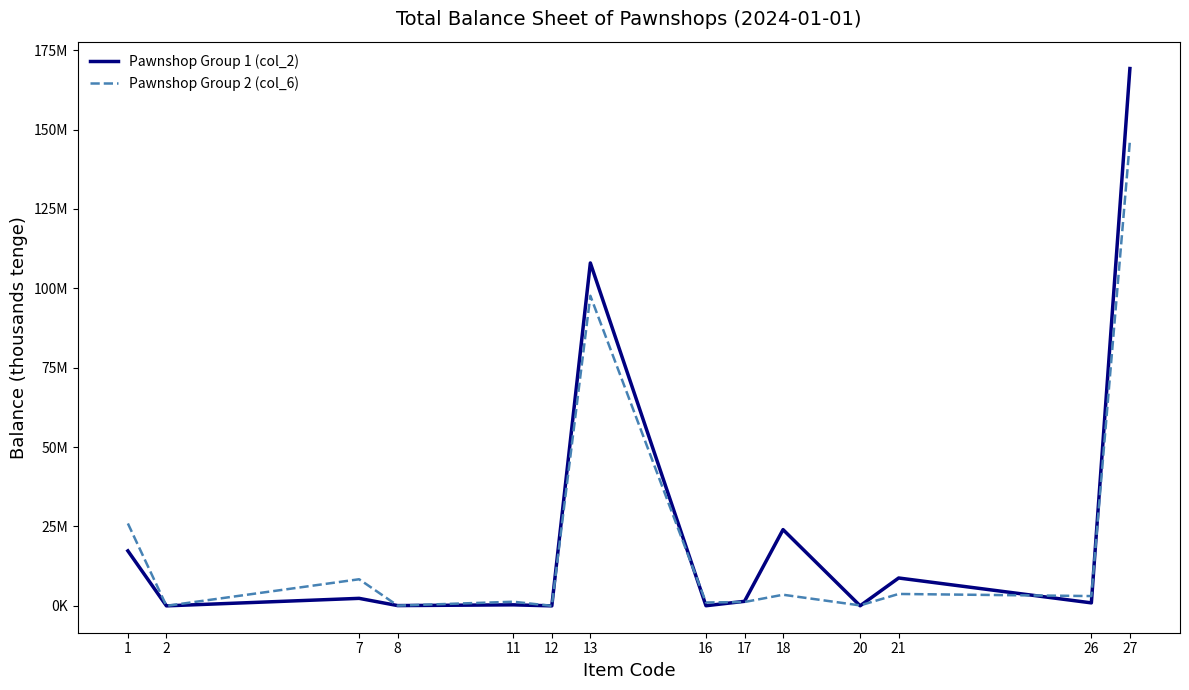

How many times do Pawnshop Group 1 (col_2) and Pawnshop Group 2 (col_6) cross each other?

8